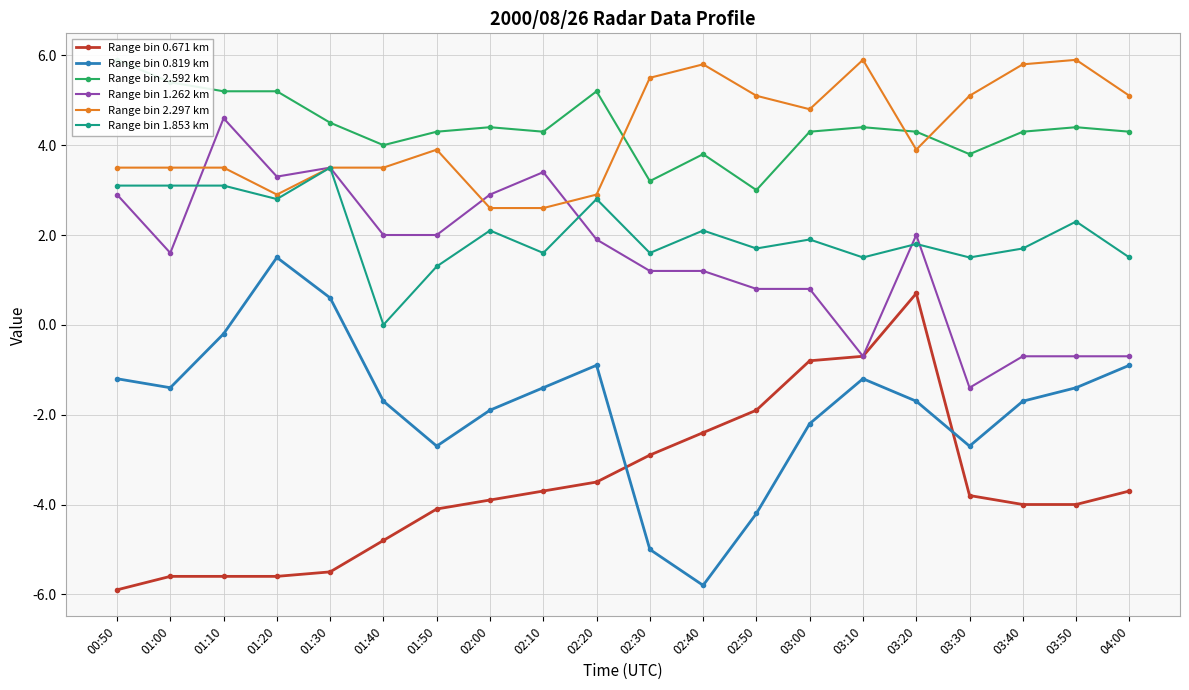

Does the chart display data point markers on the line(s)?

Yes